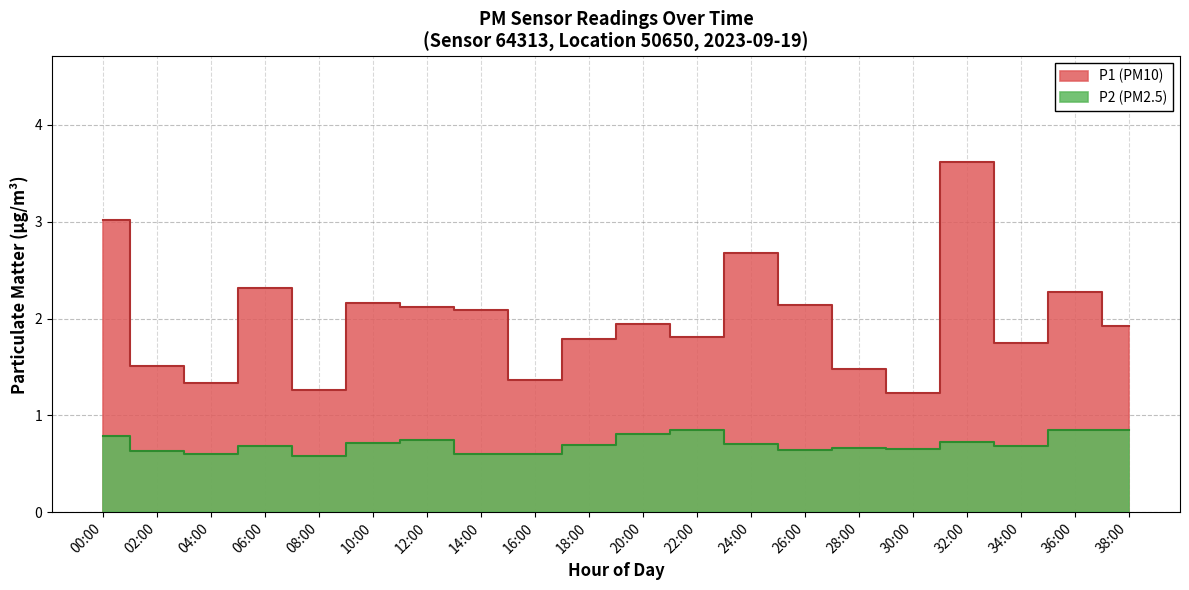

Does the chart display data point markers on the line(s)?

No